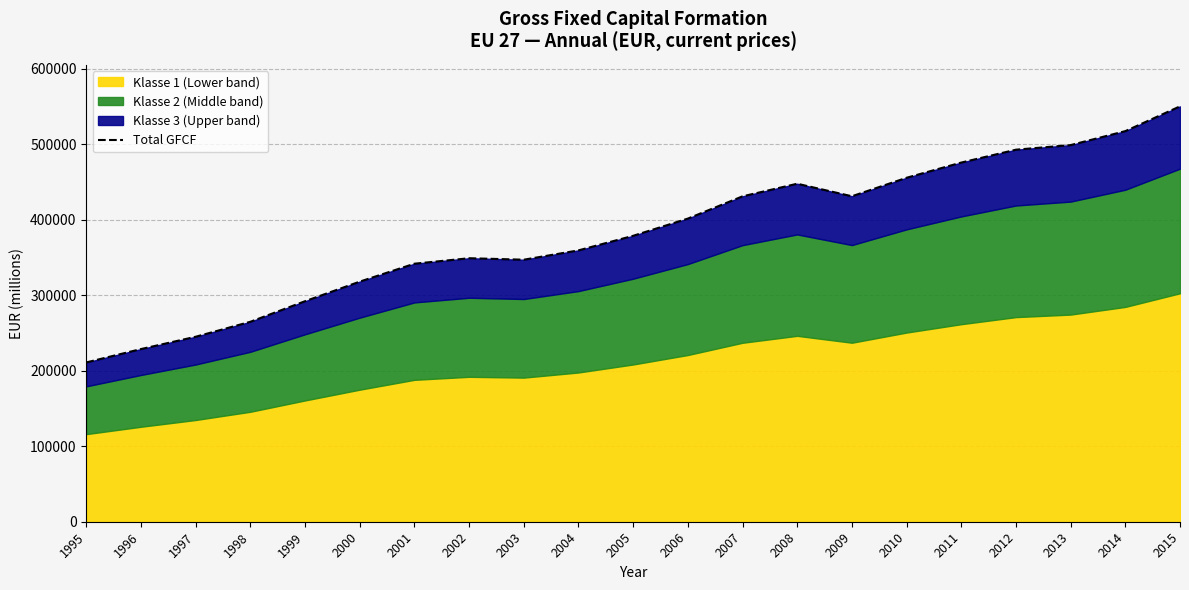

Does the chart have visible grid lines?

Yes